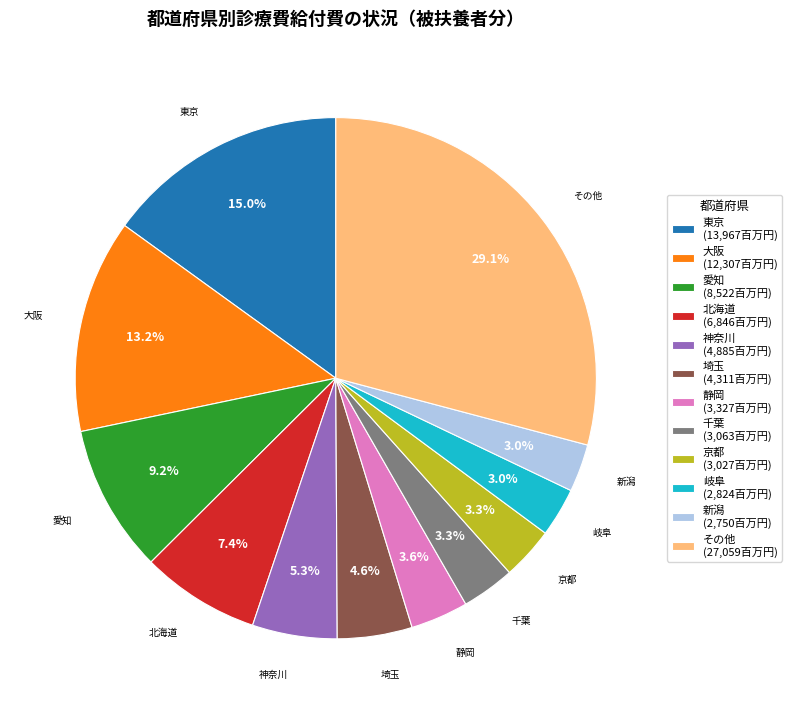

How many segments does this pie chart have?

12